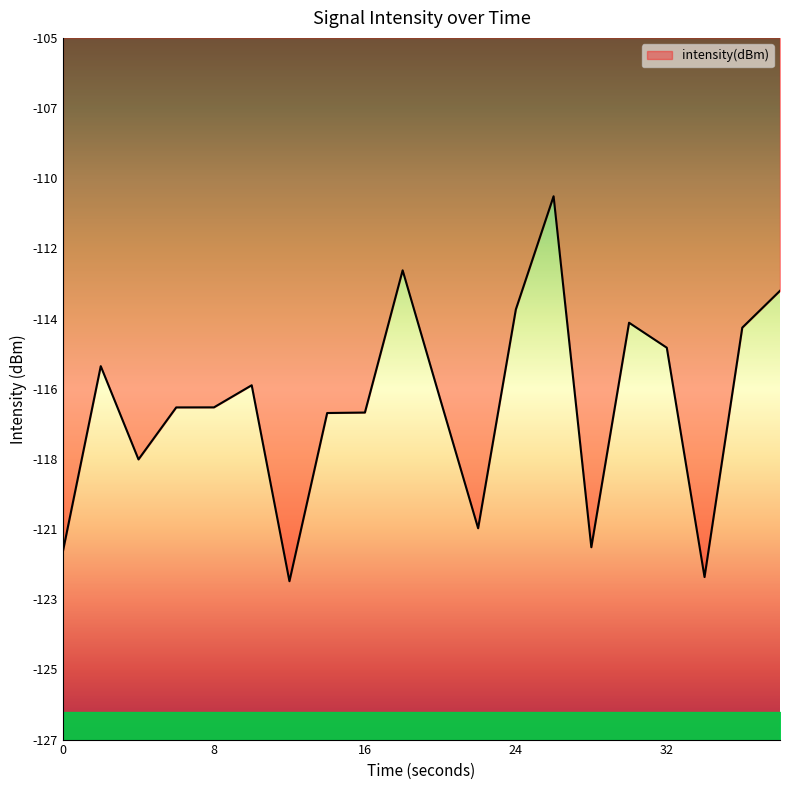

How many points are higher than both their immediate neighbors (excluding endpoints)?

5